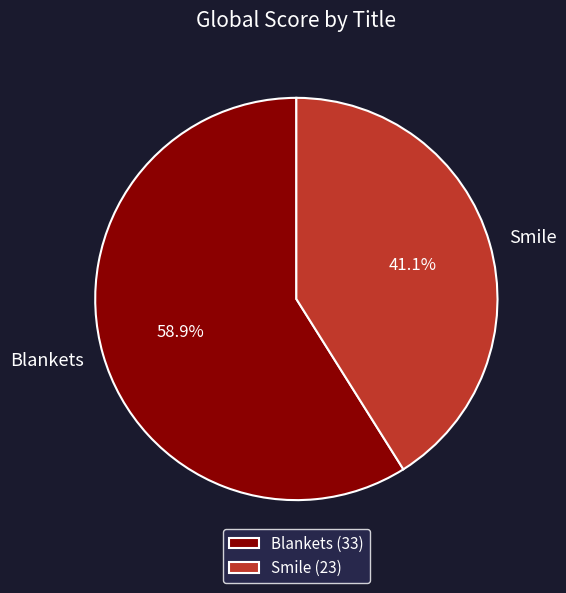

To the nearest percent, what portion does Smile represent?

41%